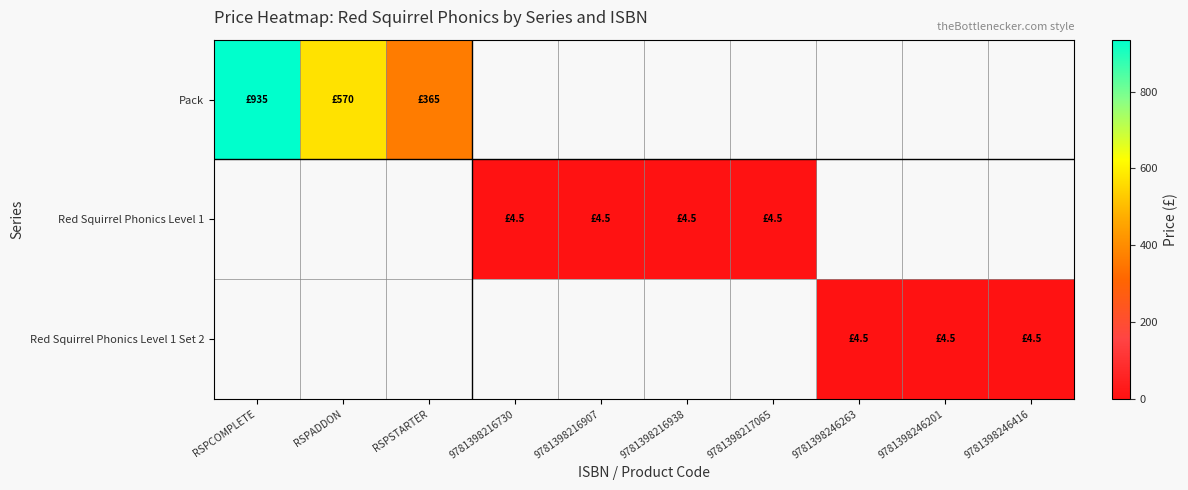

List the series in order of their overall mean, lowest first.

Pack, Red Squirrel Phonics Level 1, Red Squirrel Phonics Level 1 Set 2